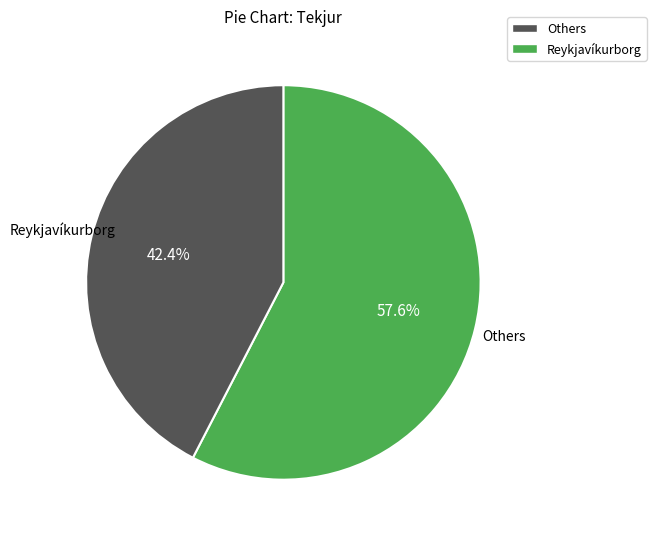

Which has a higher value, Others or Reykjavíkurborg?

Others